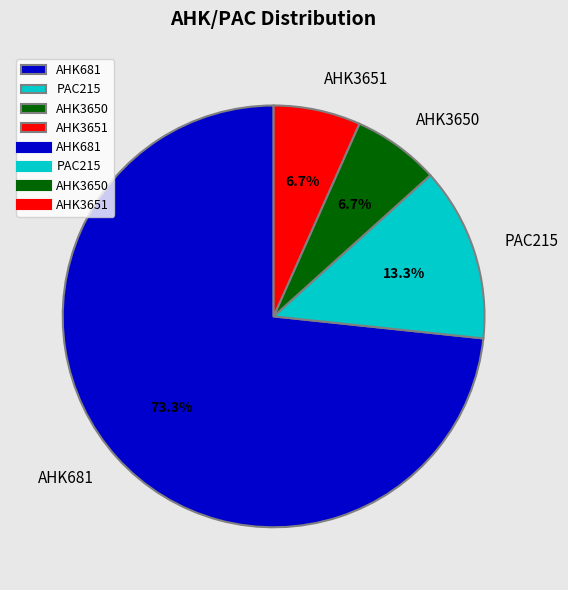

To the nearest percent, what is the difference between the largest and smallest slice percentages?

67%